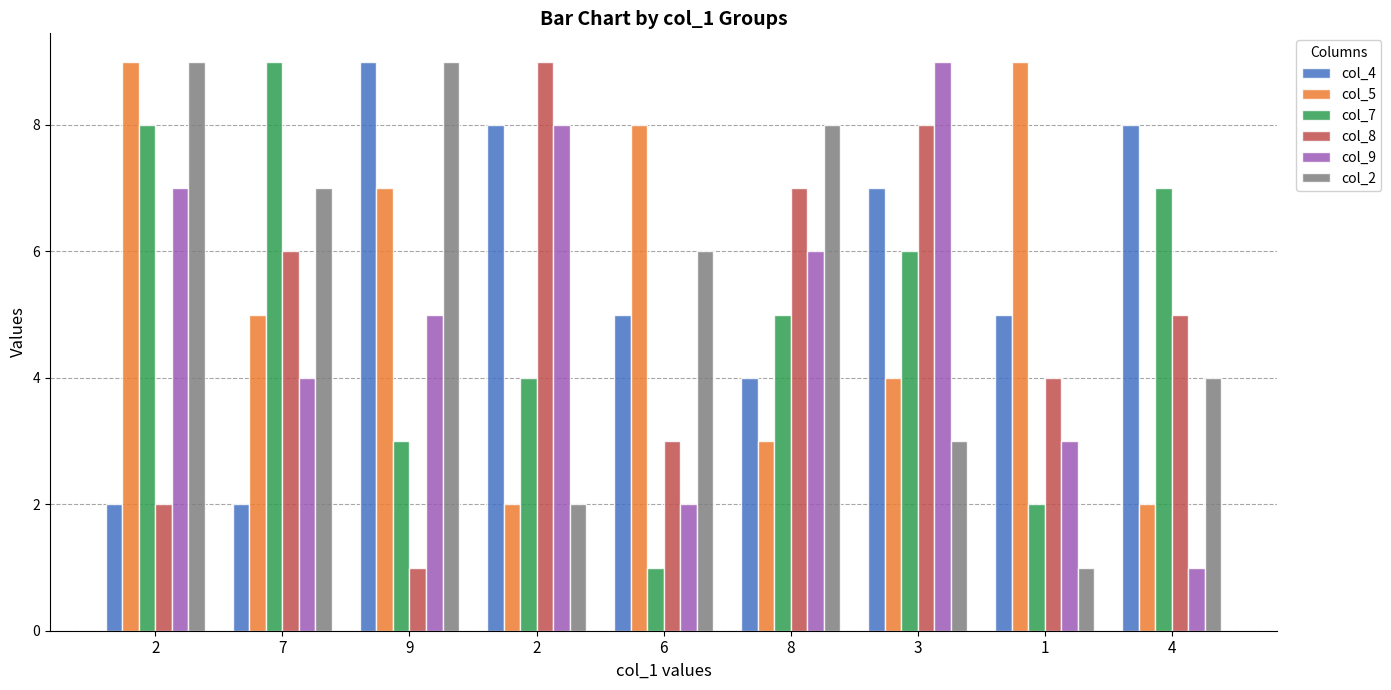

How many categories are shown in the chart?

9